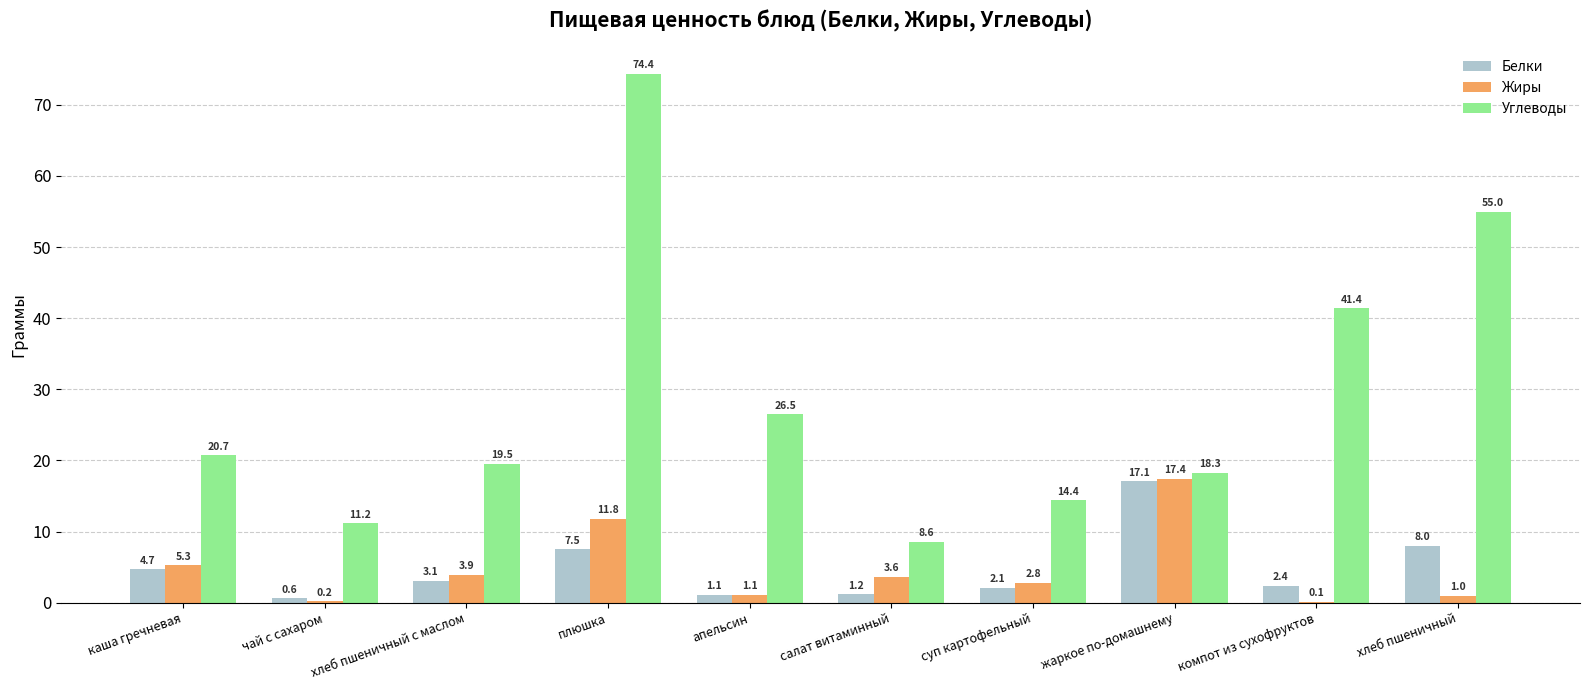

What is the highest value of the Углеводы series?

74.4